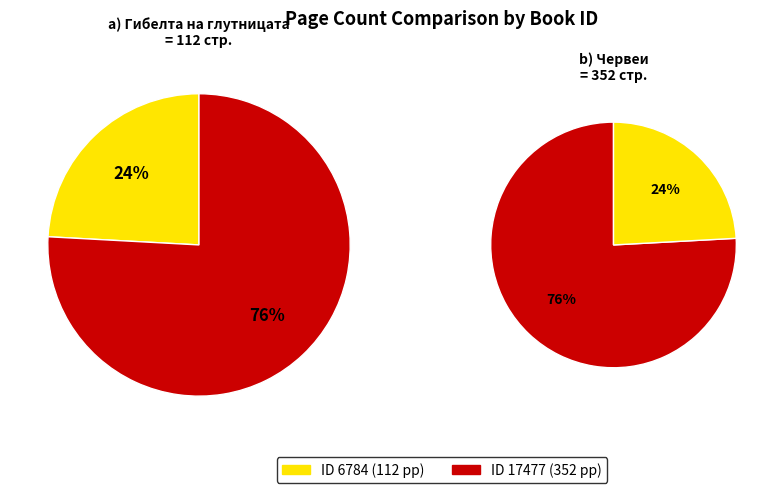

How many slices are in this pie chart?

2